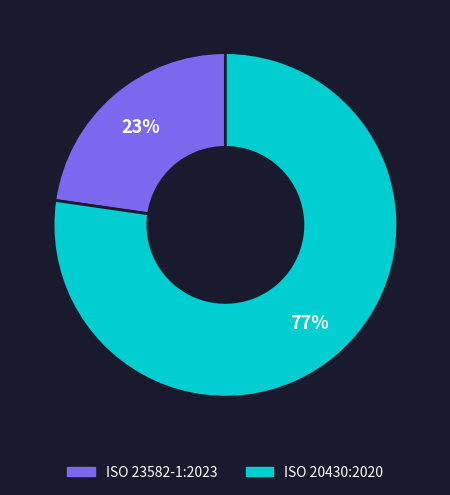

Do ISO 20430:2020 and ISO 23582-1:2023 together represent more than half of the pie?

Yes